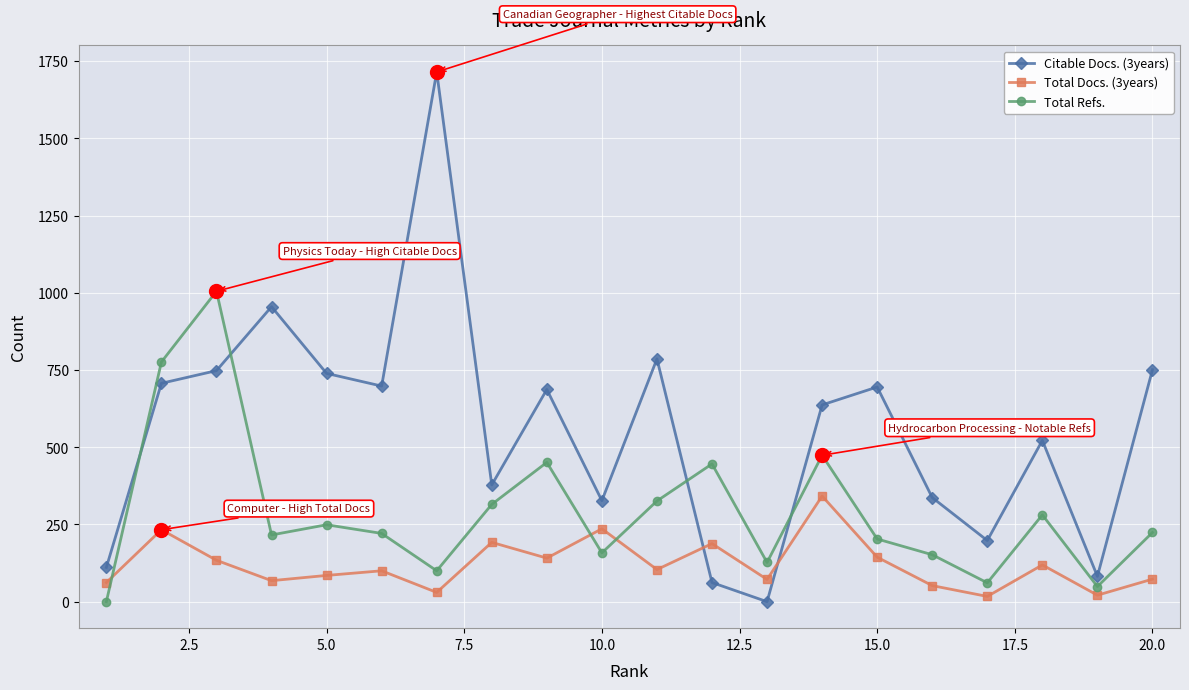

Which series has the largest range (max minus min)?

Citable Docs. (3years)